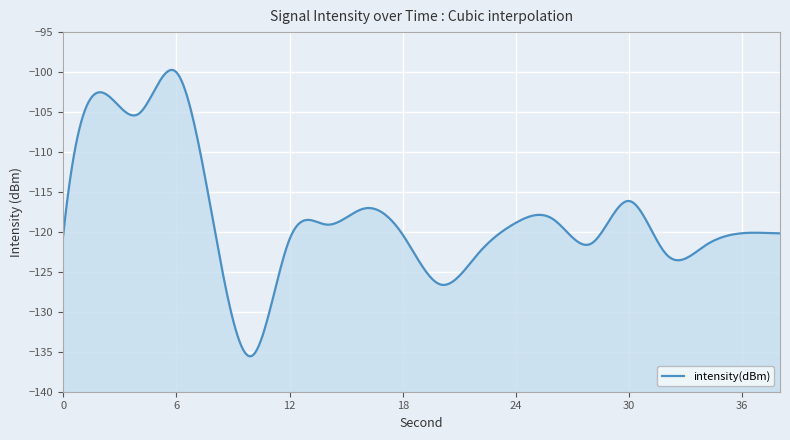

Rank the categories by value from lowest to highest.

10, 20, 32, 22, 34, 28, 12, 0, 18, 38, 36, 8, 14, 24, 26, 16, 30, 4, 2, 6